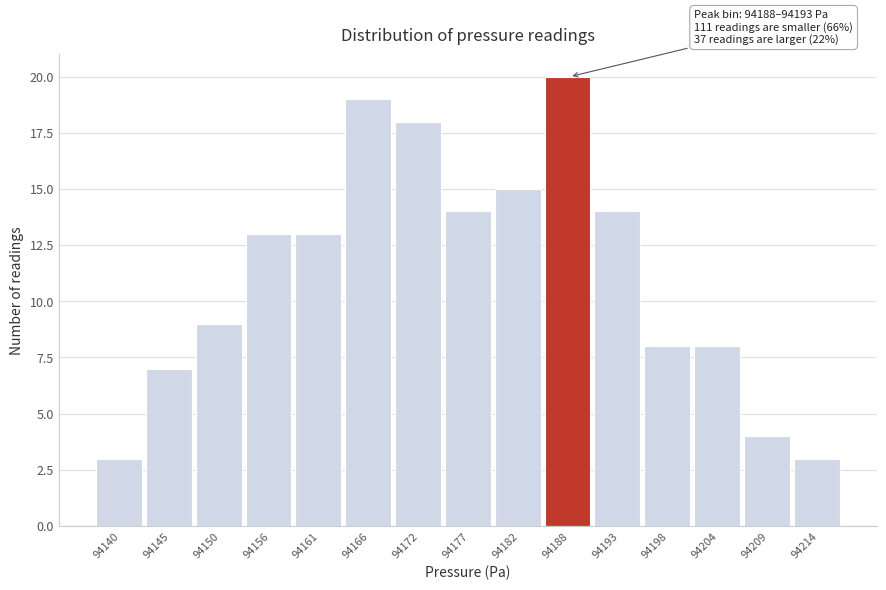

Reading left to right, what are all the values shown in this chart?

3	7	9	13	13	19	18	14	15	20	14	8	8	4	3